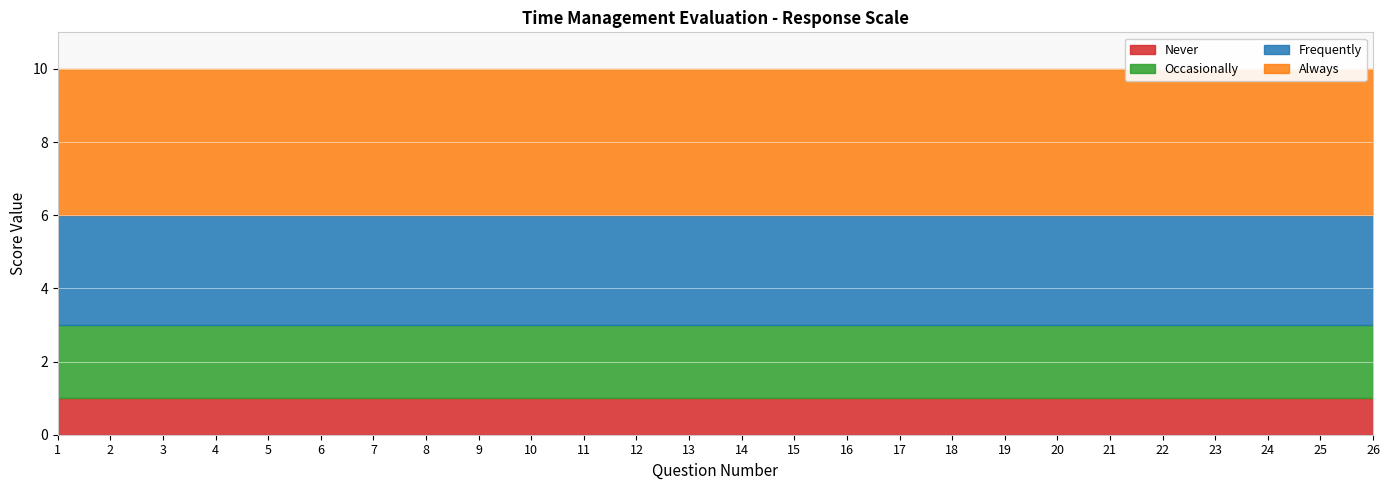

Which category has the lowest value across all series?

1